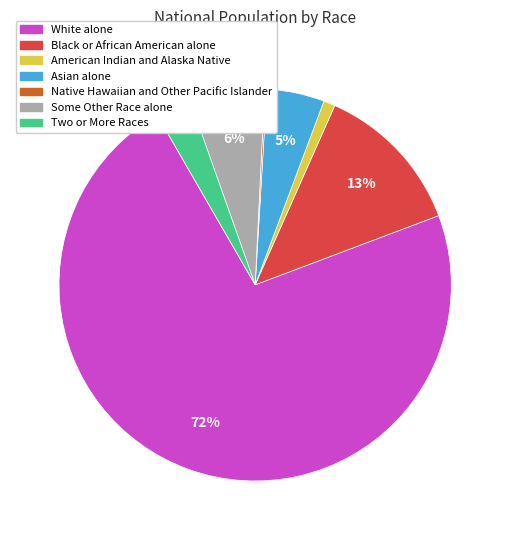

Between Black or African American alone and White alone, which is larger?

White alone